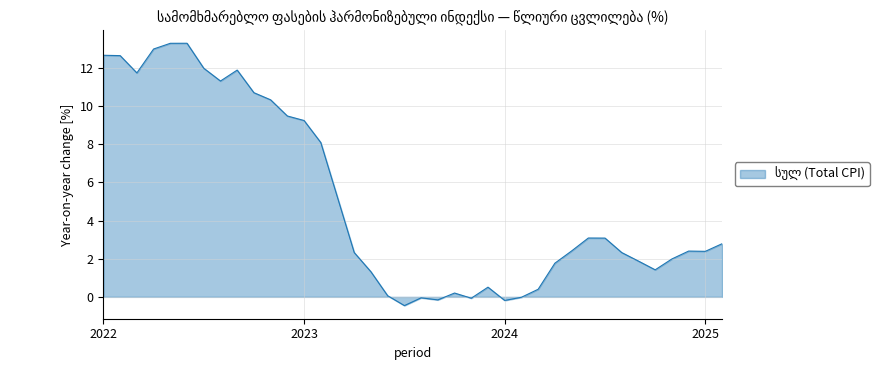

What is the minimum value shown in the chart?

-0.5